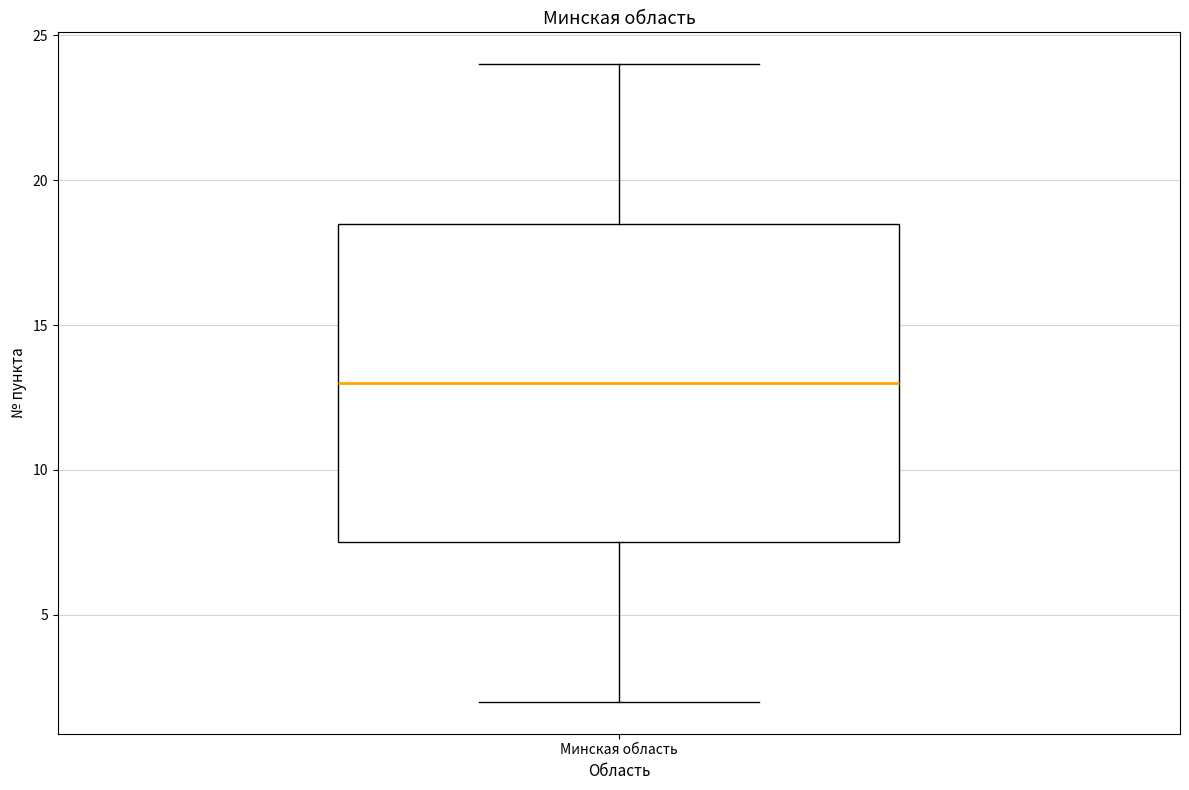

Where does the upper whisker of the box for Минская область end on the y-axis? The values are not printed on the chart, so give them approximately, as read against the axis.

24.0